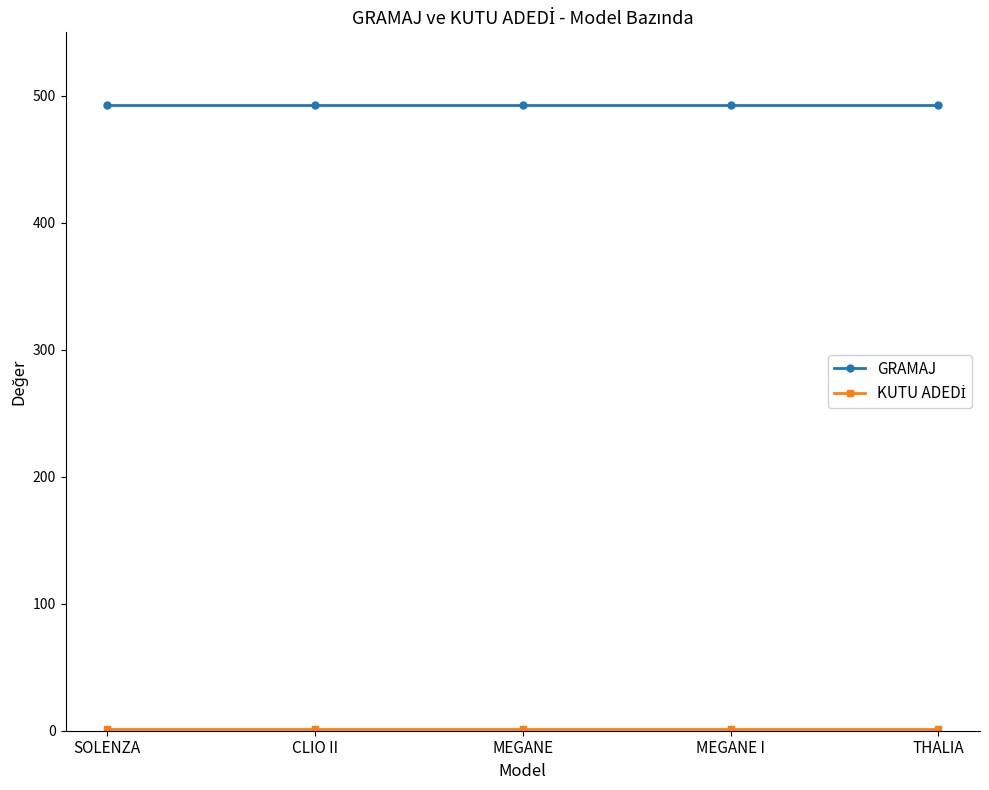

What is the sum of all GRAMAJ values?

2465